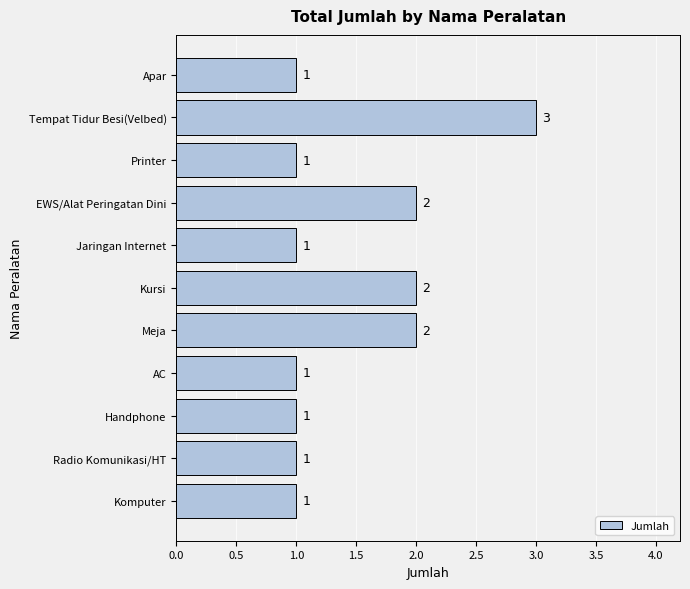

Count the values in the range 1 to 2.

10